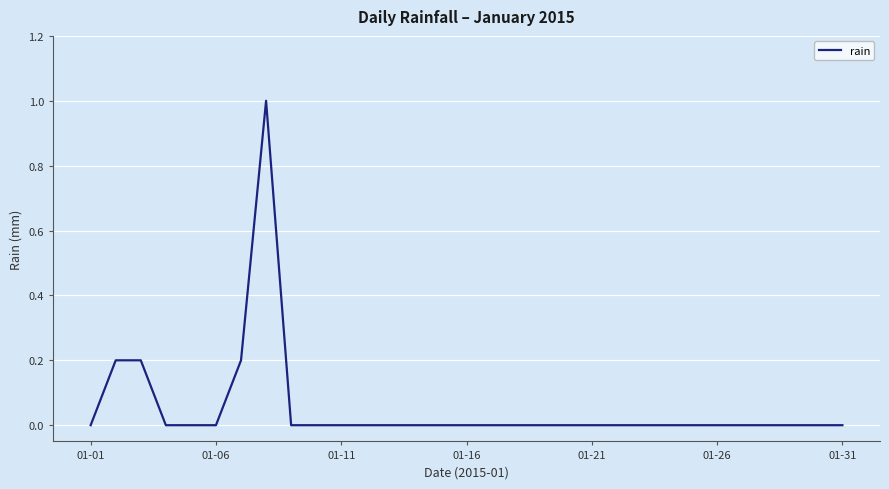

What is the difference between the maximum and minimum values?

1.0